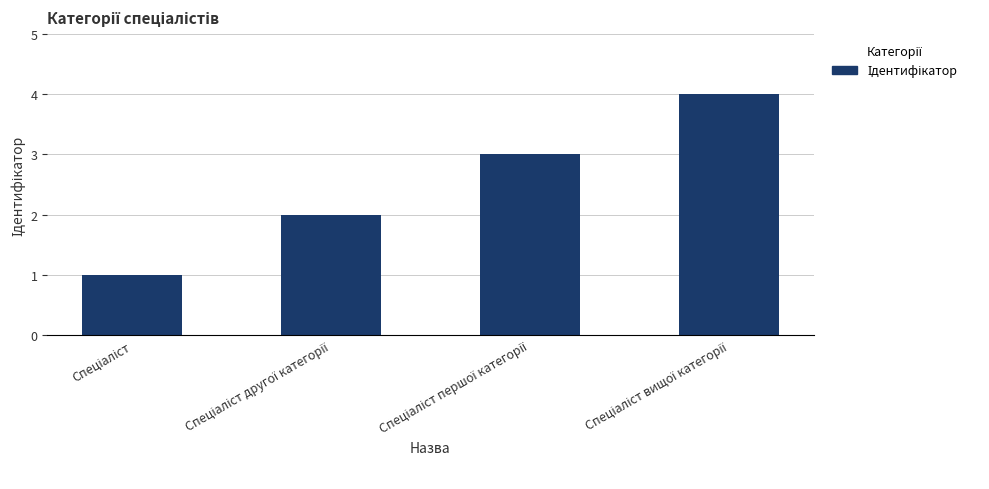

What is the sum of all values?

10